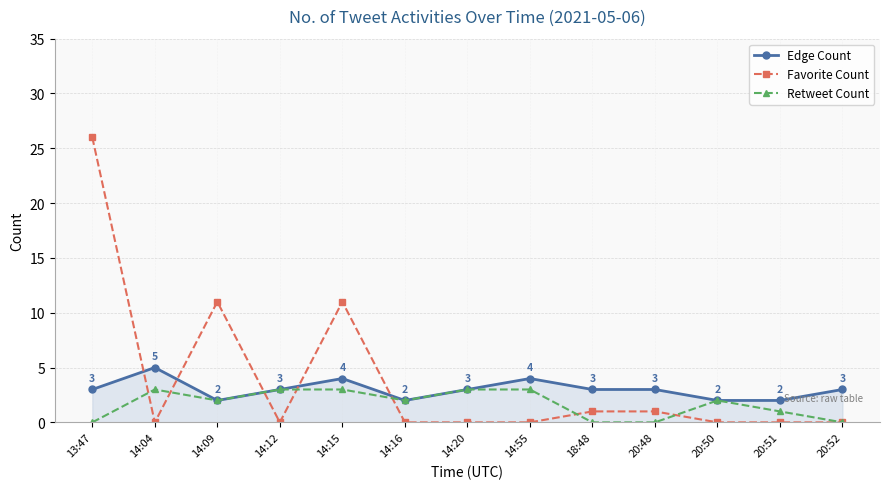

True or false: Edge Count and Favorite Count intersect in this chart.

True